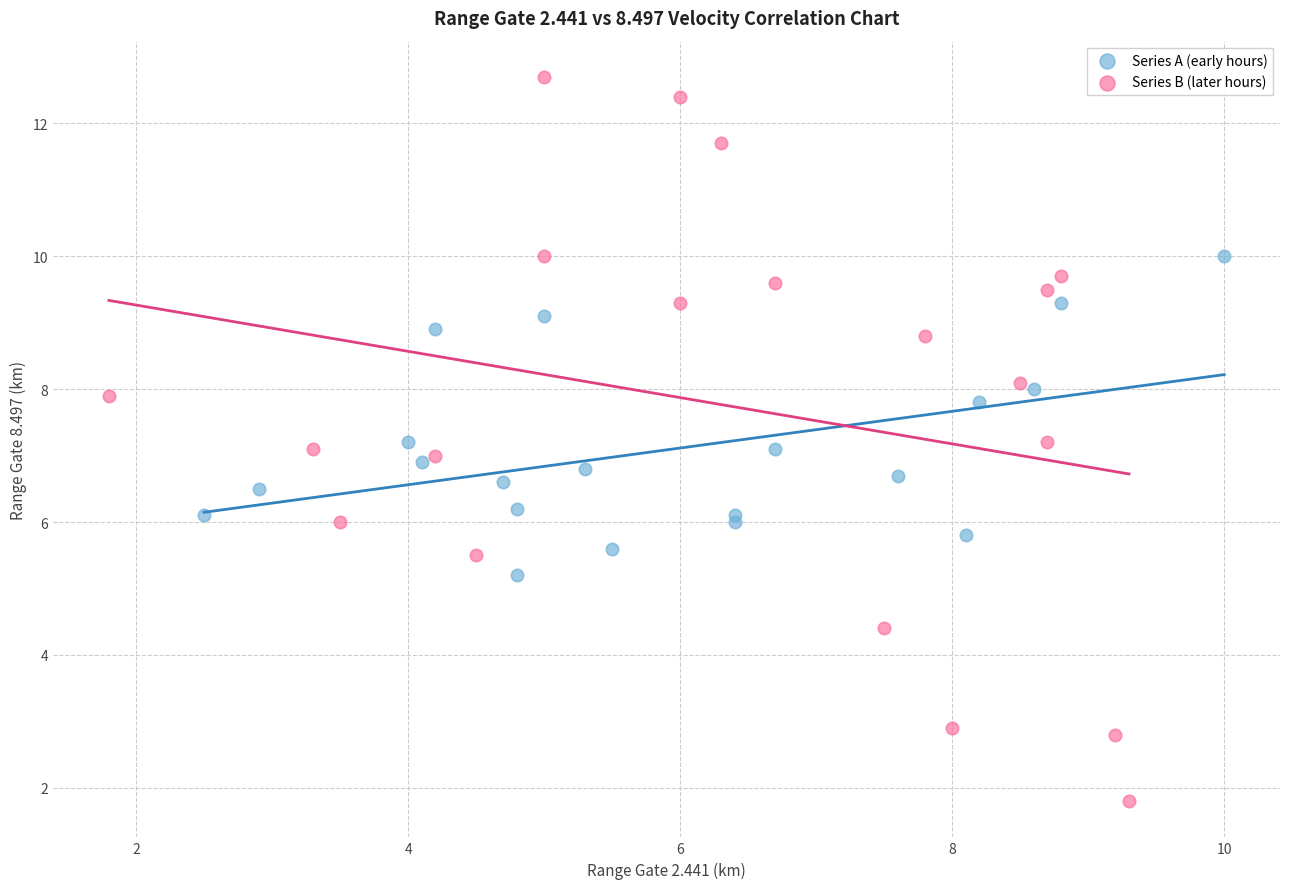

Which series reaches the maximum Y coordinate?

Series B (later hours)